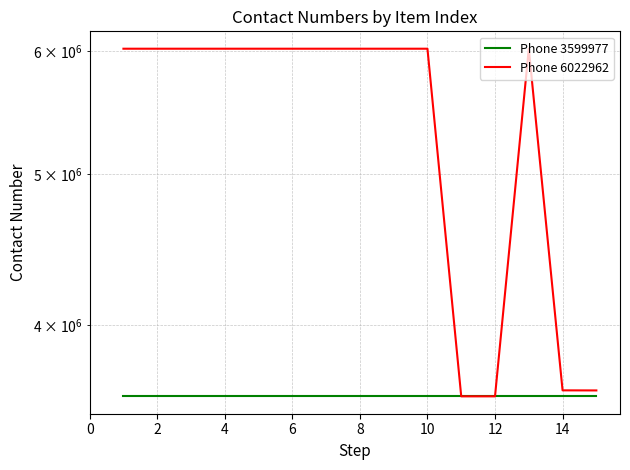

In Phone 6022962, how many points are higher than both neighbors (excluding endpoints)?

1